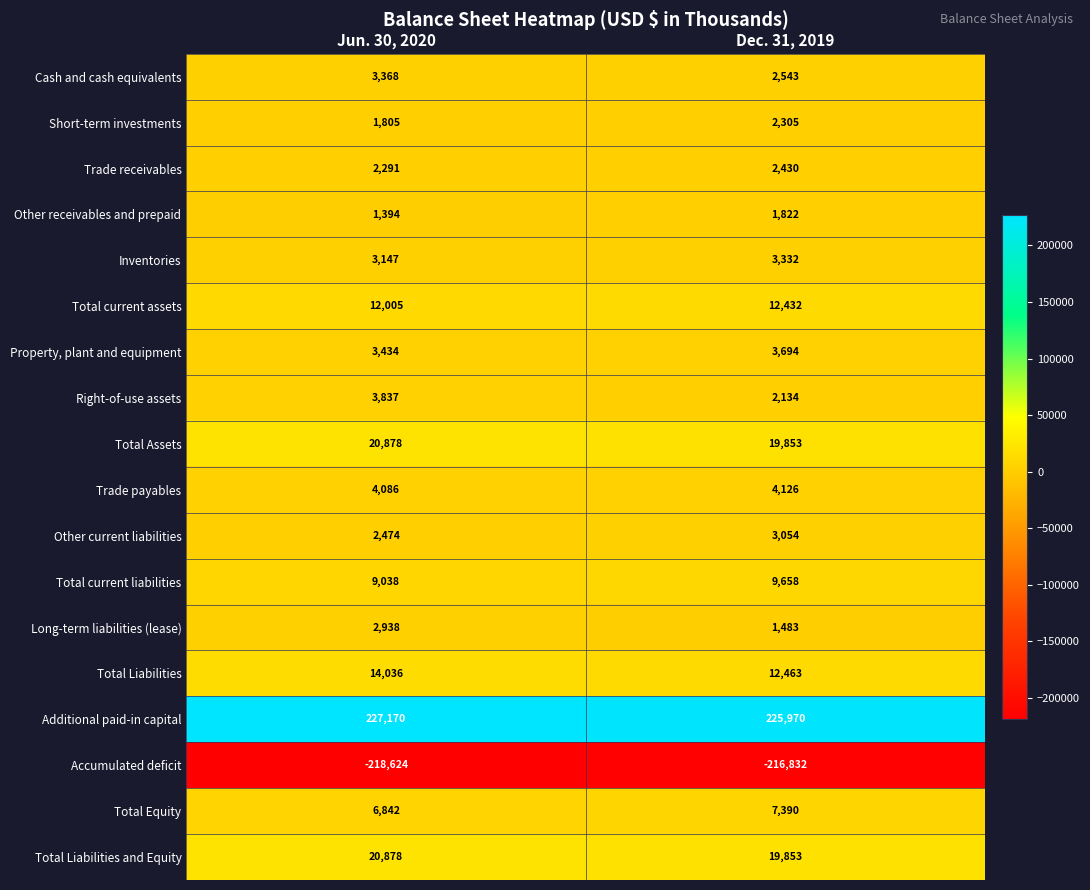

What is the minimum value shown in the chart?

-218624